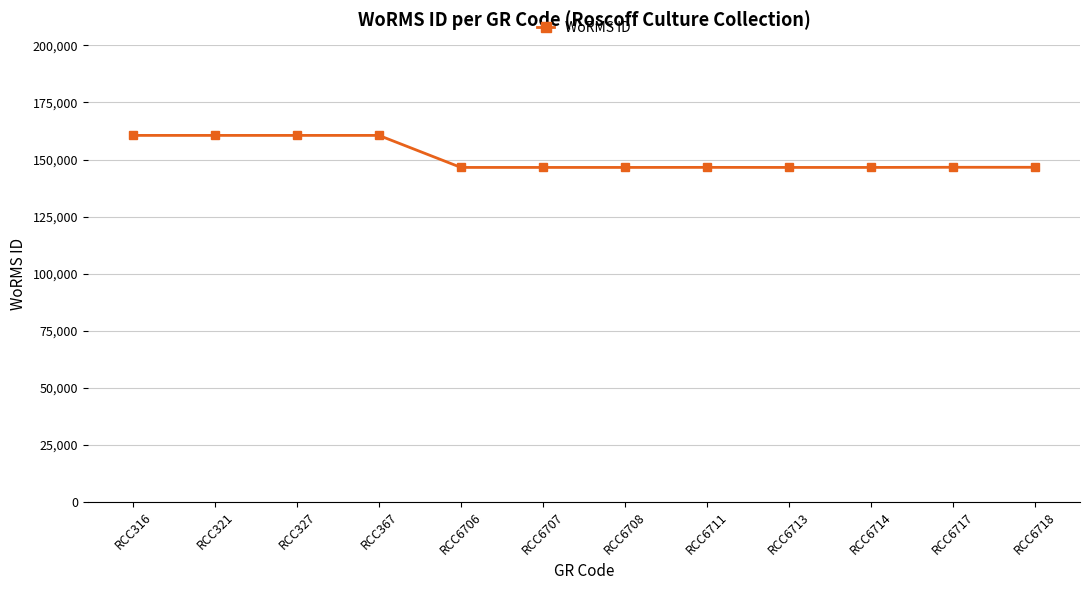

What is the maximum value shown in the chart?

160572